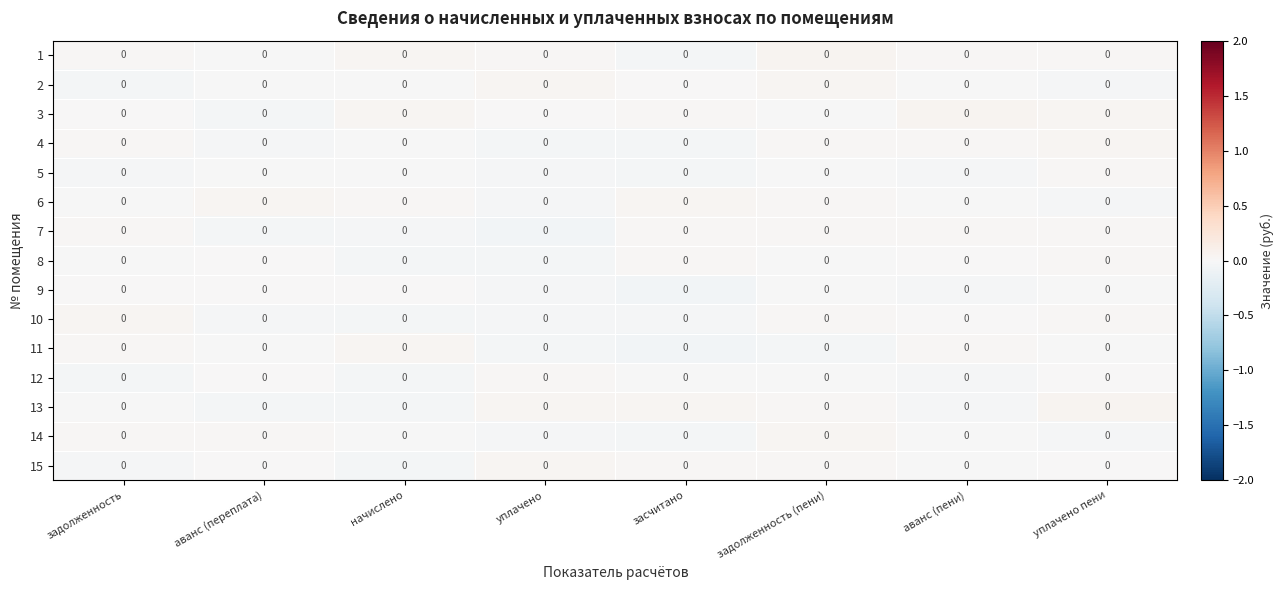

Reading left to right, transcribe all the data shown in this chart.

1: задолженность=0.0	аванс (переплата)=0.0	начислено=0.0	уплачено=0.0	засчитано=0.0	задолженность (пени)=0.0	аванс (пени)=0.0	уплачено пени=0.0
2: задолженность=0.0	аванс (переплата)=0.0	начислено=0.0	уплачено=0.0	засчитано=0.0	задолженность (пени)=0.0	аванс (пени)=0.0	уплачено пени=0.0
3: задолженность=0.0	аванс (переплата)=0.0	начислено=0.0	уплачено=0.0	засчитано=0.0	задолженность (пени)=0.0	аванс (пени)=0.0	уплачено пени=0.0
4: задолженность=0.0	аванс (переплата)=0.0	начислено=0.0	уплачено=0.0	засчитано=0.0	задолженность (пени)=0.0	аванс (пени)=0.0	уплачено пени=0.0
5: задолженность=0.0	аванс (переплата)=0.0	начислено=0.0	уплачено=0.0	засчитано=0.0	задолженность (пени)=0.0	аванс (пени)=0.0	уплачено пени=0.0
6: задолженность=0.0	аванс (переплата)=0.0	начислено=0.0	уплачено=0.0	засчитано=0.0	задолженность (пени)=0.0	аванс (пени)=0.0	уплачено пени=0.0
7: задолженность=0.0	аванс (переплата)=0.0	начислено=0.0	уплачено=0.0	засчитано=0.0	задолженность (пени)=0.0	аванс (пени)=0.0	уплачено пени=0.0
8: задолженность=0.0	аванс (переплата)=0.0	начислено=0.0	уплачено=0.0	засчитано=0.0	задолженность (пени)=0.0	аванс (пени)=0.0	уплачено пени=0.0
9: задолженность=0.0	аванс (переплата)=0.0	начислено=0.0	уплачено=0.0	засчитано=0.0	задолженность (пени)=0.0	аванс (пени)=0.0	уплачено пени=0.0
10: задолженность=0.0	аванс (переплата)=0.0	начислено=0.0	уплачено=0.0	засчитано=0.0	задолженность (пени)=0.0	аванс (пени)=0.0	уплачено пени=0.0
11: задолженность=0.0	аванс (переплата)=0.0	начислено=0.0	уплачено=0.0	засчитано=0.0	задолженность (пени)=0.0	аванс (пени)=0.0	уплачено пени=0.0
12: задолженность=0.0	аванс (переплата)=0.0	начислено=0.0	уплачено=0.0	засчитано=0.0	задолженность (пени)=0.0	аванс (пени)=0.0	уплачено пени=0.0
13: задолженность=0.0	аванс (переплата)=0.0	начислено=0.0	уплачено=0.0	засчитано=0.0	задолженность (пени)=0.0	аванс (пени)=0.0	уплачено пени=0.0
14: задолженность=0.0	аванс (переплата)=0.0	начислено=0.0	уплачено=0.0	засчитано=0.0	задолженность (пени)=0.0	аванс (пени)=0.0	уплачено пени=0.0
15: задолженность=0.0	аванс (переплата)=0.0	начислено=0.0	уплачено=0.0	засчитано=0.0	задолженность (пени)=0.0	аванс (пени)=0.0	уплачено пени=0.0